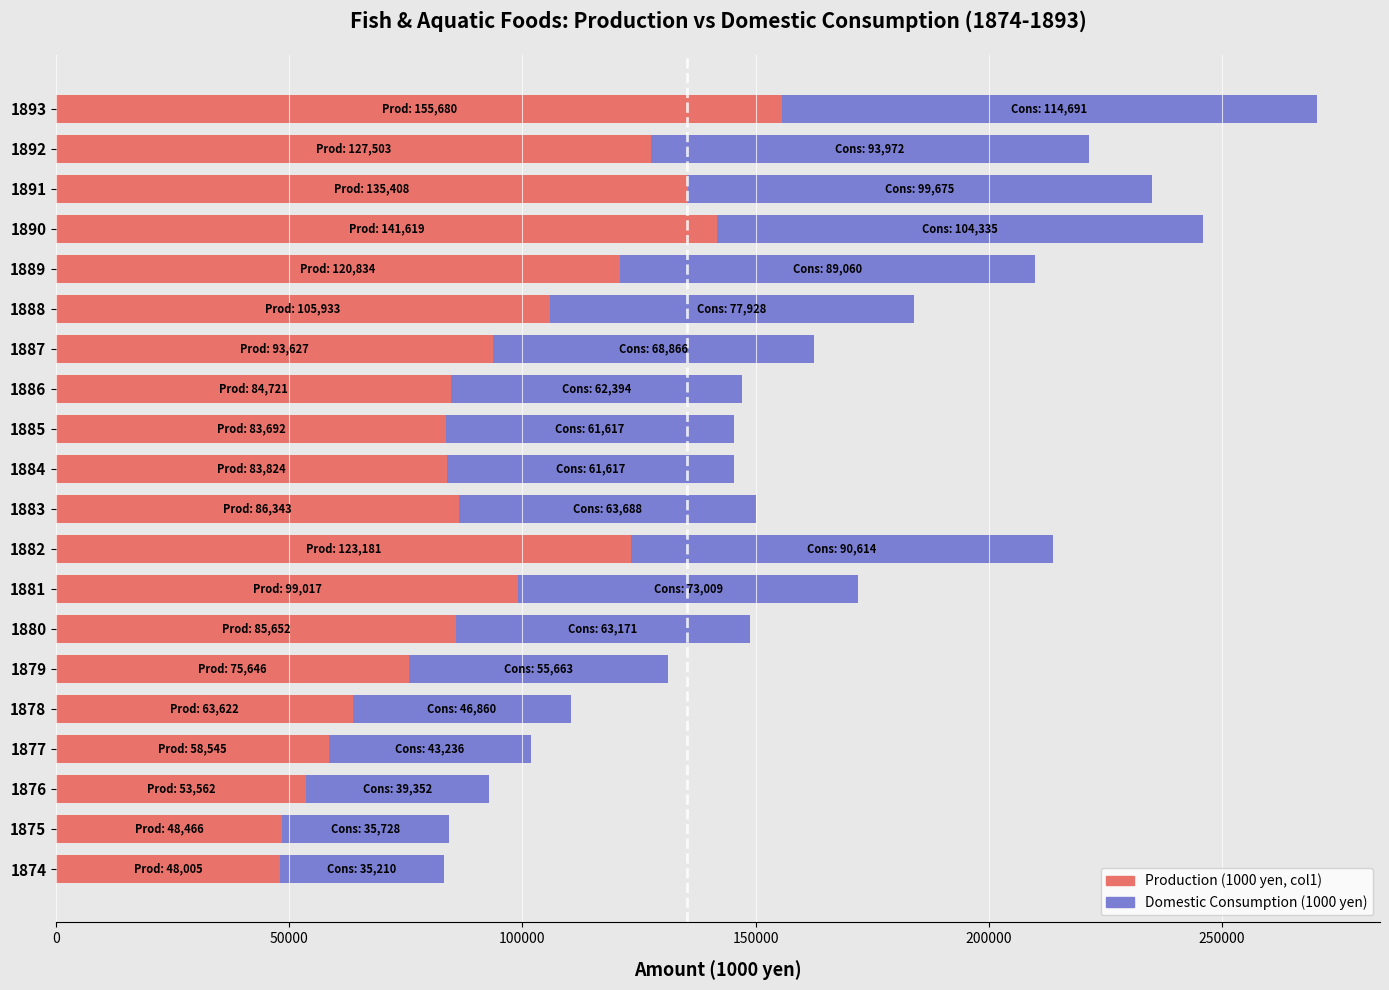

What is the maximum value for Production (1000 yen, col1)?

155680